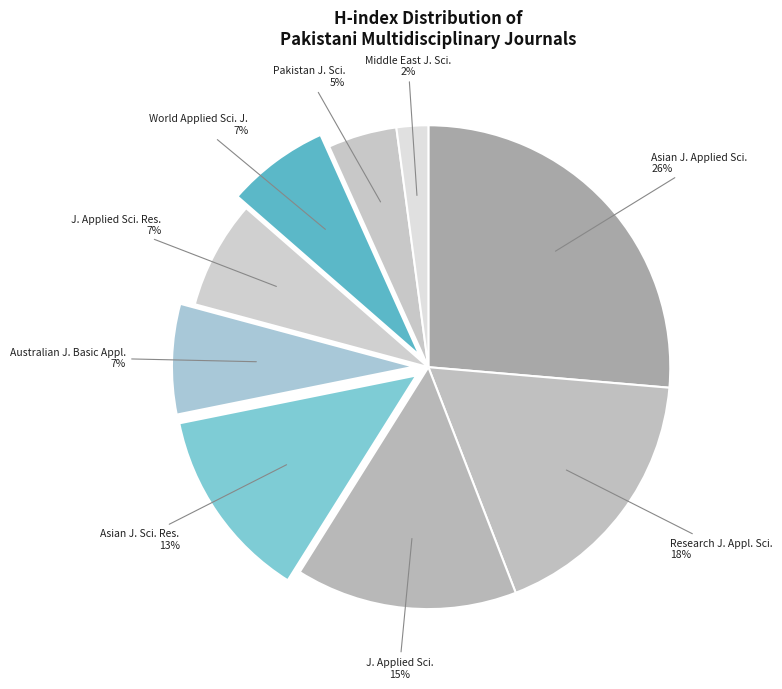

How many slices are in this pie chart?

9